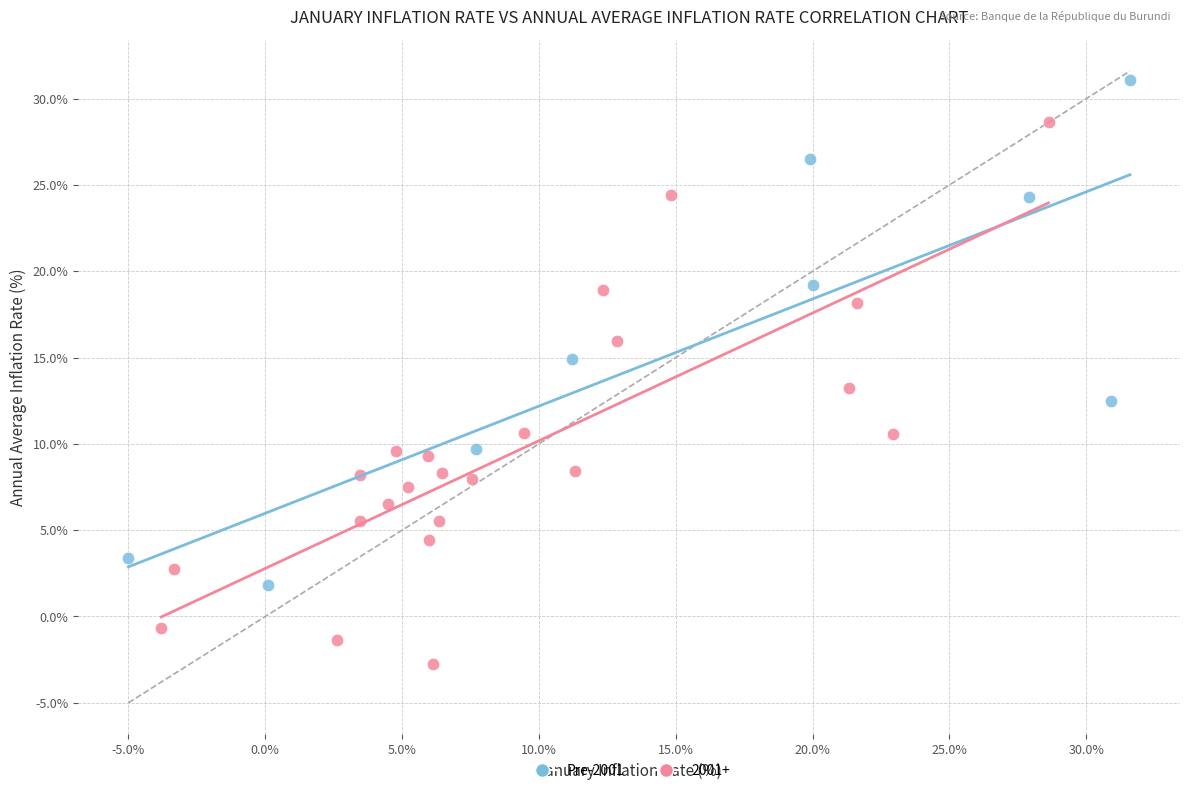

Which series reaches the minimum Y coordinate?

2001+